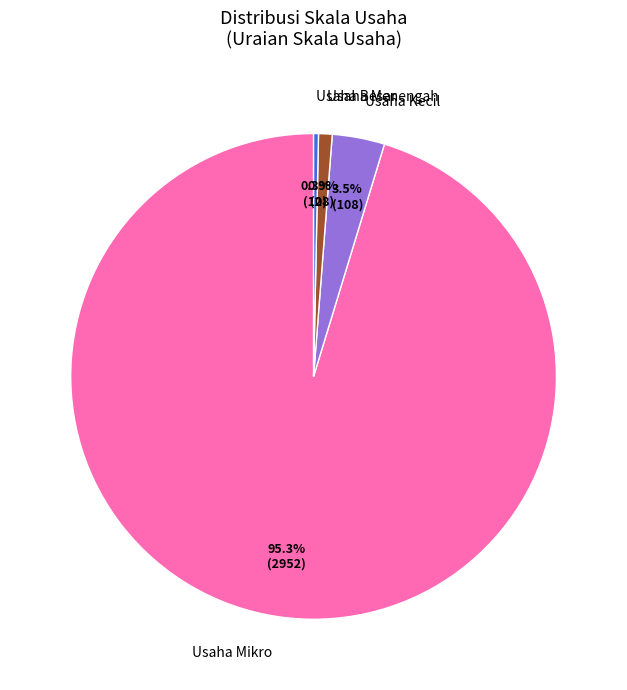

Rank the categories by value from highest to lowest.

Usaha Mikro, Usaha Kecil, Usaha Menengah, Usaha Besar